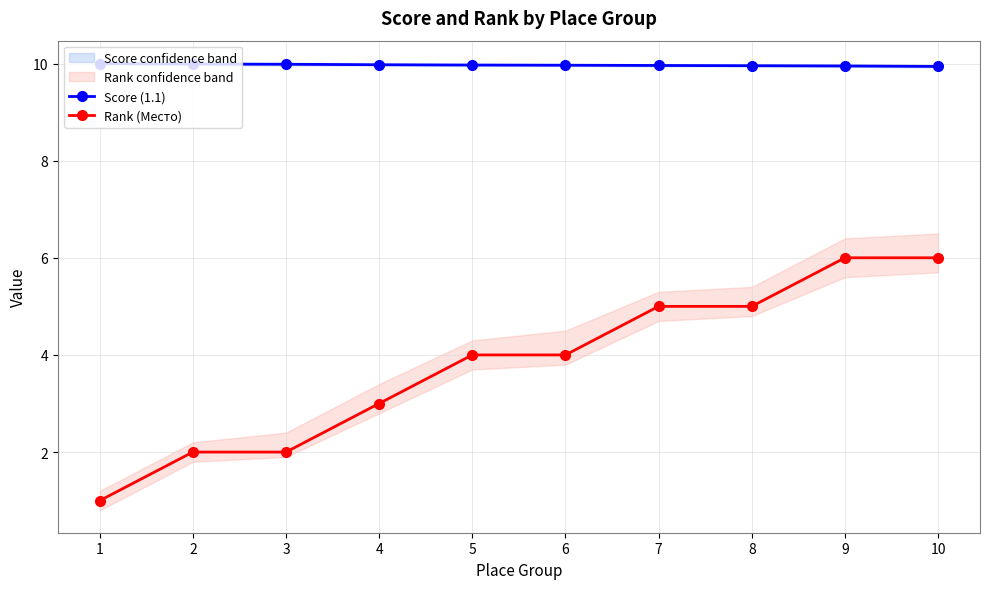

List the series in order of their peak value, highest first.

Score (1.1), Rank (Место)